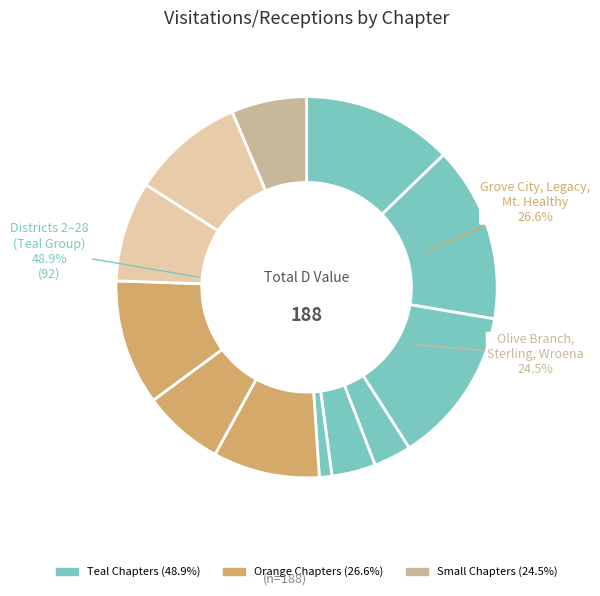

What percentage do Legacy and Mt. Healthy together represent?

17.6%